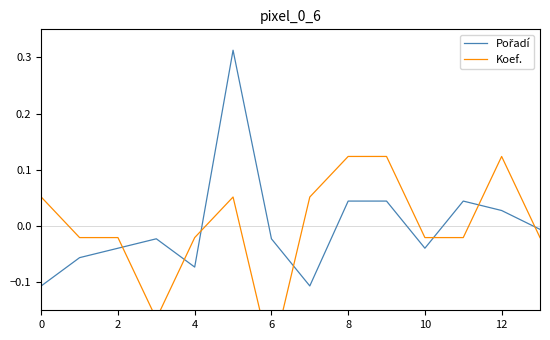

What is the difference between the second highest and second lowest values in the Koef. series?

0.3